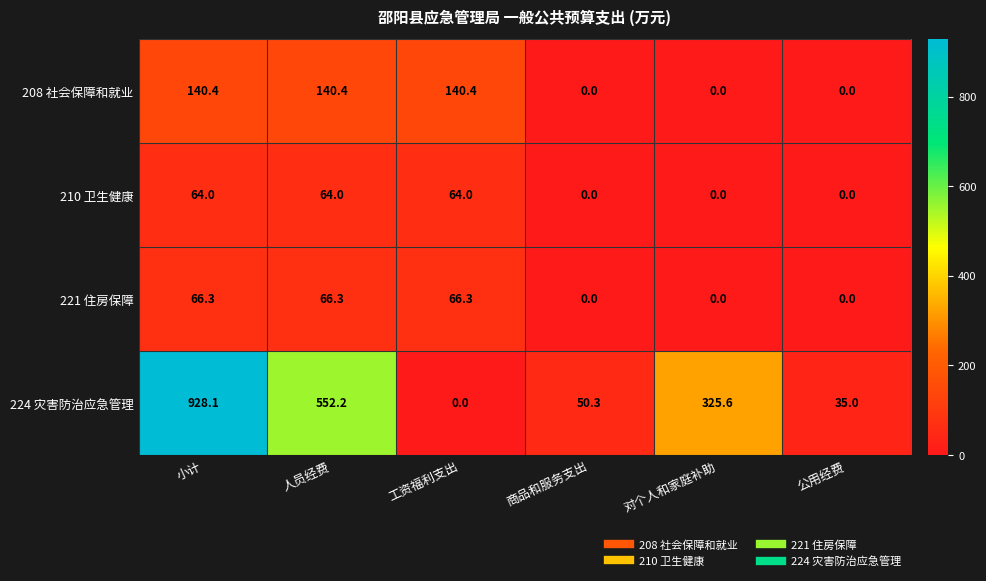

What is the difference between the highest and lowest values at 工资福利支出?

140.4